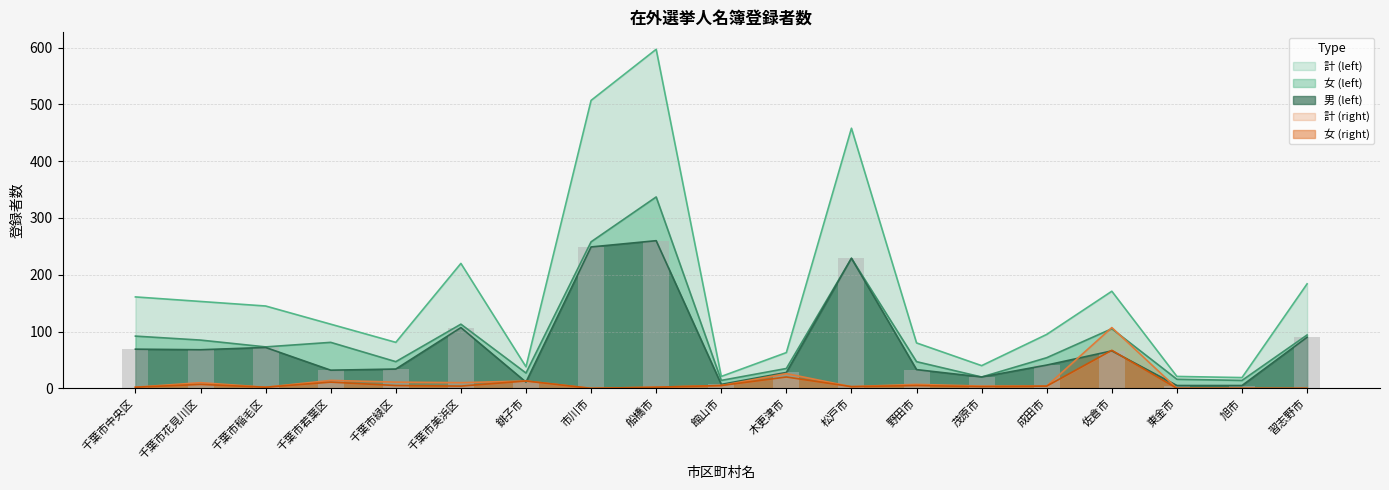

The value of 男 (left) at 千葉市中央区 is 108. True or false?

False